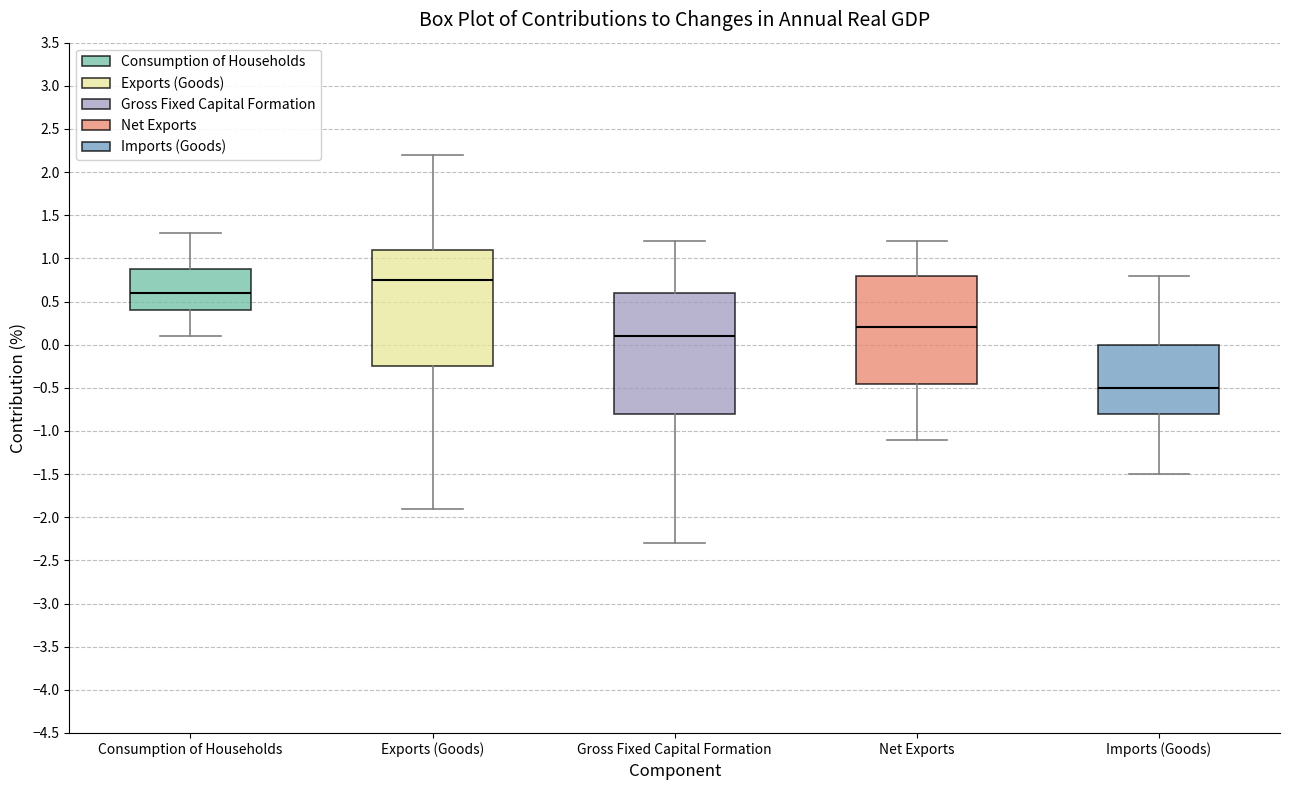

Where does the lower whisker of the box for Imports (Goods) end on the y-axis? The values are not printed on the chart, so give them approximately, as read against the axis.

-1.50